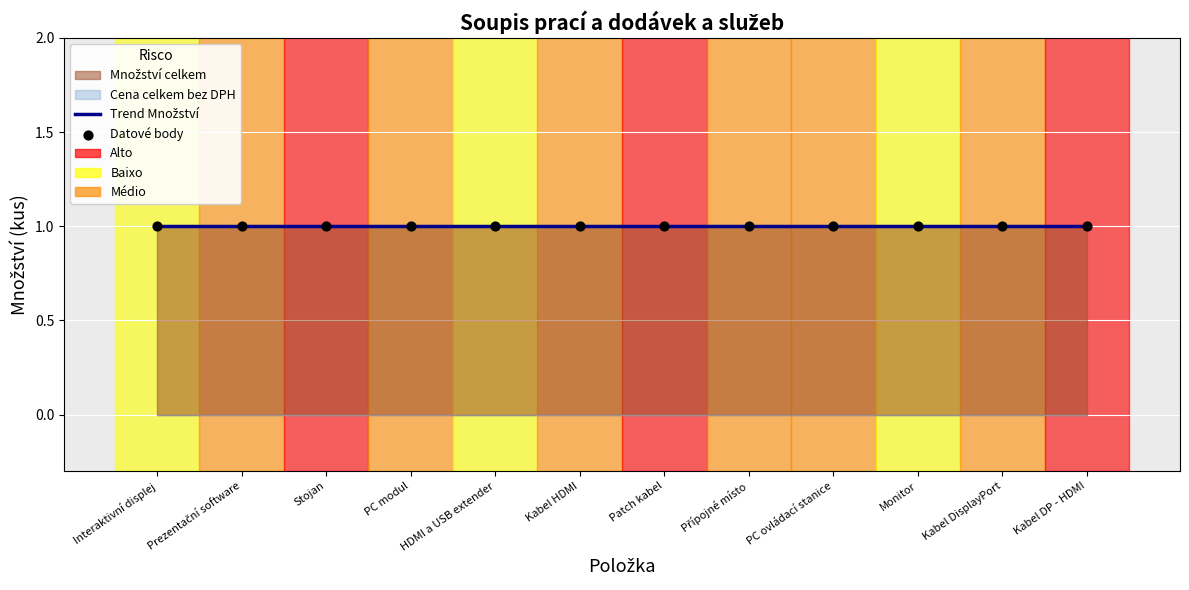

At which category is the sum across all series the highest?

Interaktivní displej